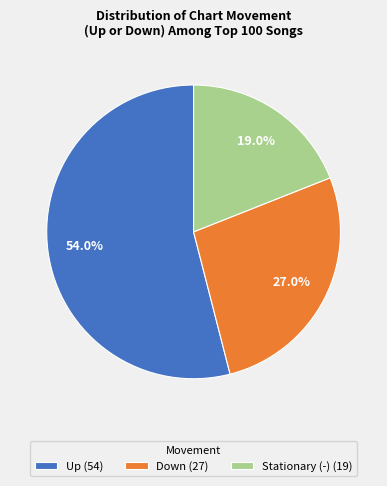

Rank the categories by value from highest to lowest.

Up (54), Down (27), Stationary (-) (19)